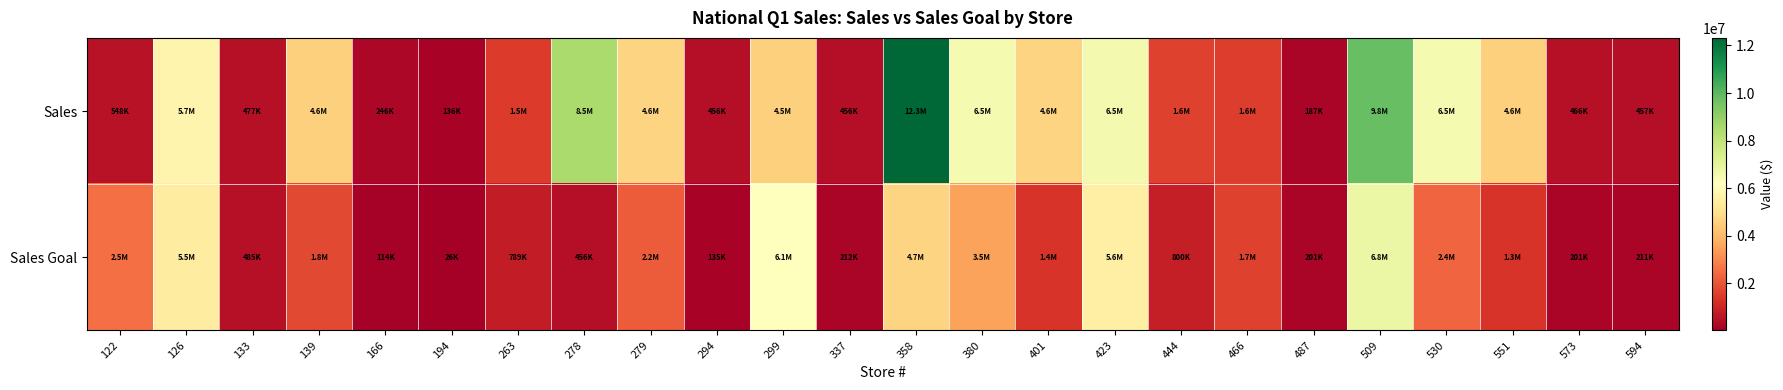

List the series in order of their peak value, highest first.

Sales, Sales Goal